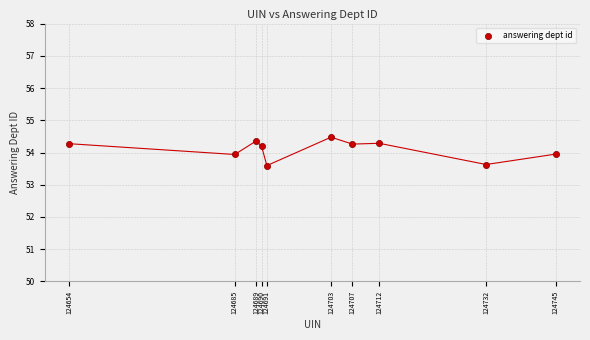

What is the average X value?

124700.8